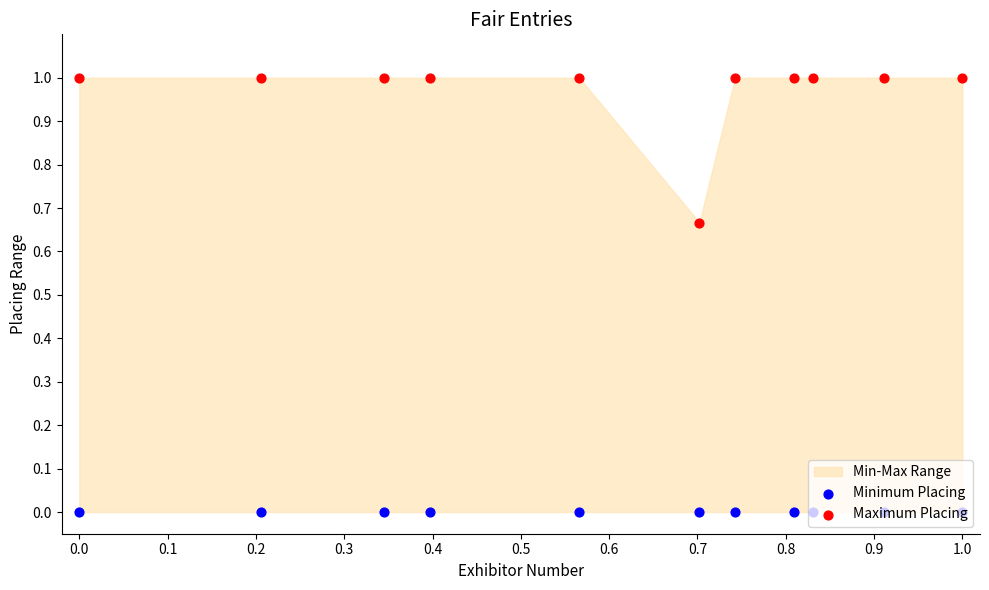

Is the value of Minimum Placing at 0.0 greater than the value of Maximum Placing at 0.1?

No